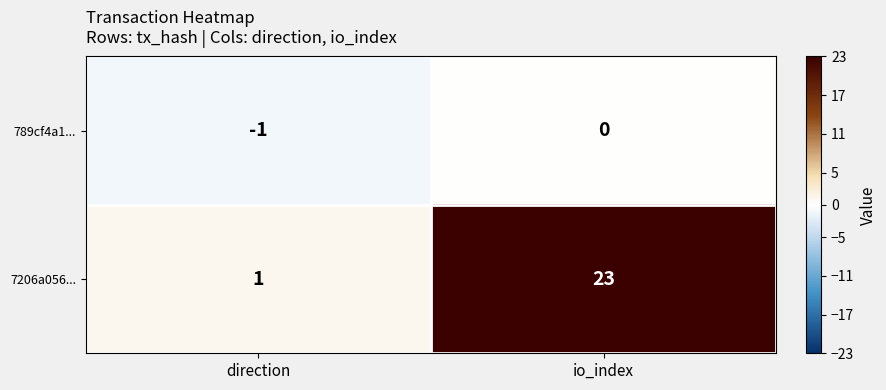

At which label does 7206a056... reach its peak?

io_index